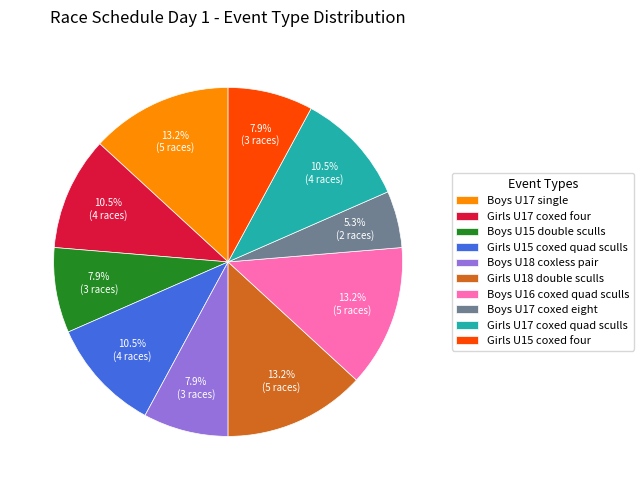

Is it true that Boys U15 double sculls is 22% of the pie?

False